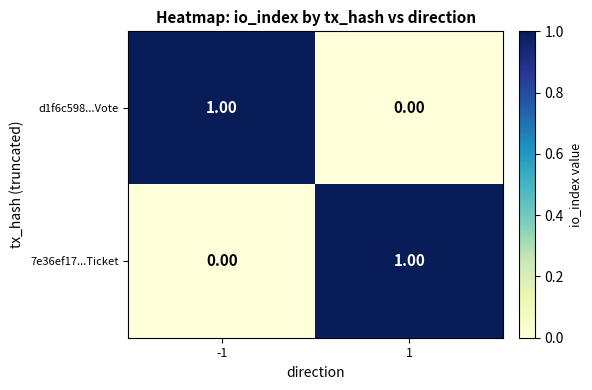

Rank the categories by 7e36ef17...Ticket value from highest to lowest.

1, -1